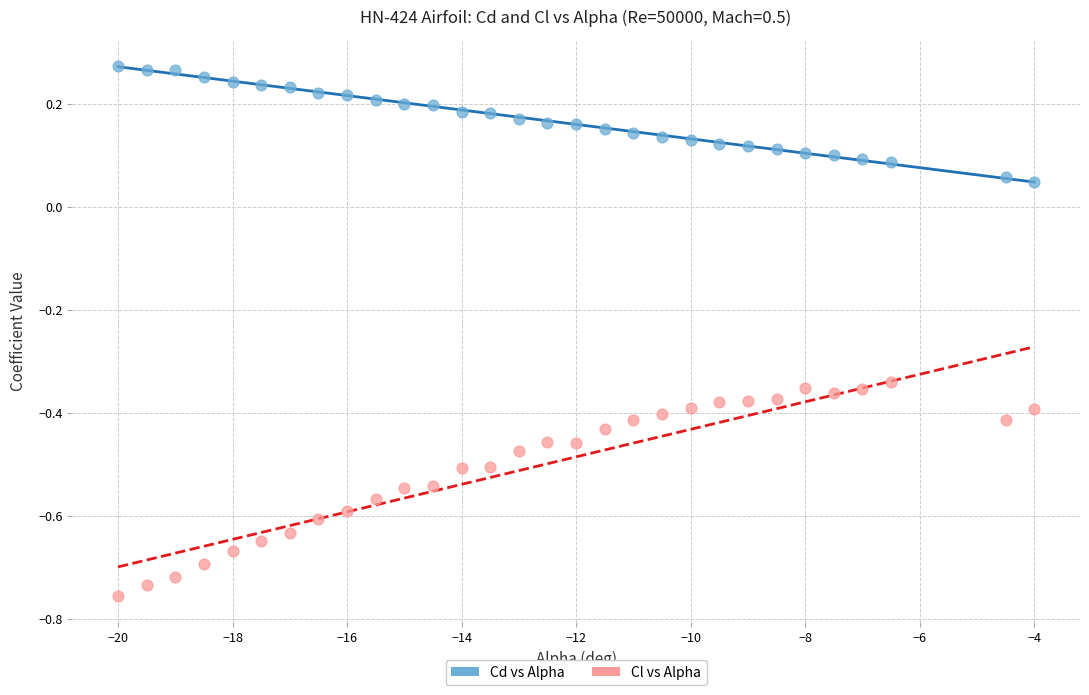

Which series has the widest spread of Y values?

Cl vs Alpha